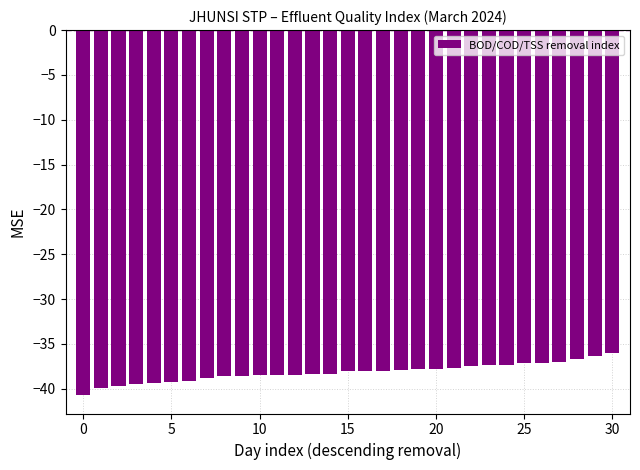

What is the maximum value shown in the chart?

-36.0